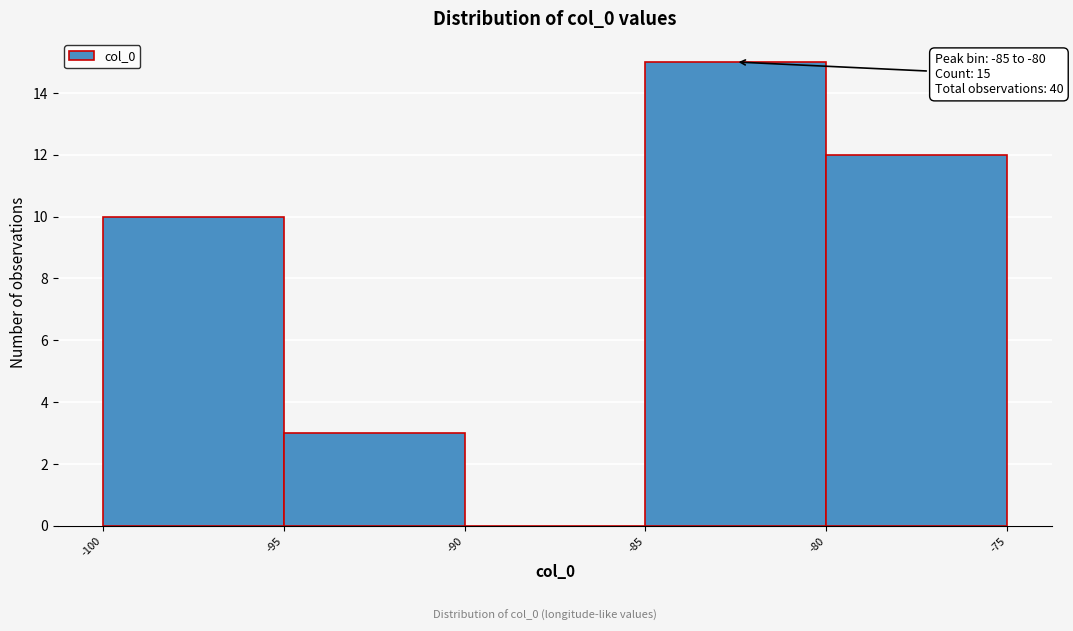

Which range on the x-axis has the tallest bar?

-85 to -80